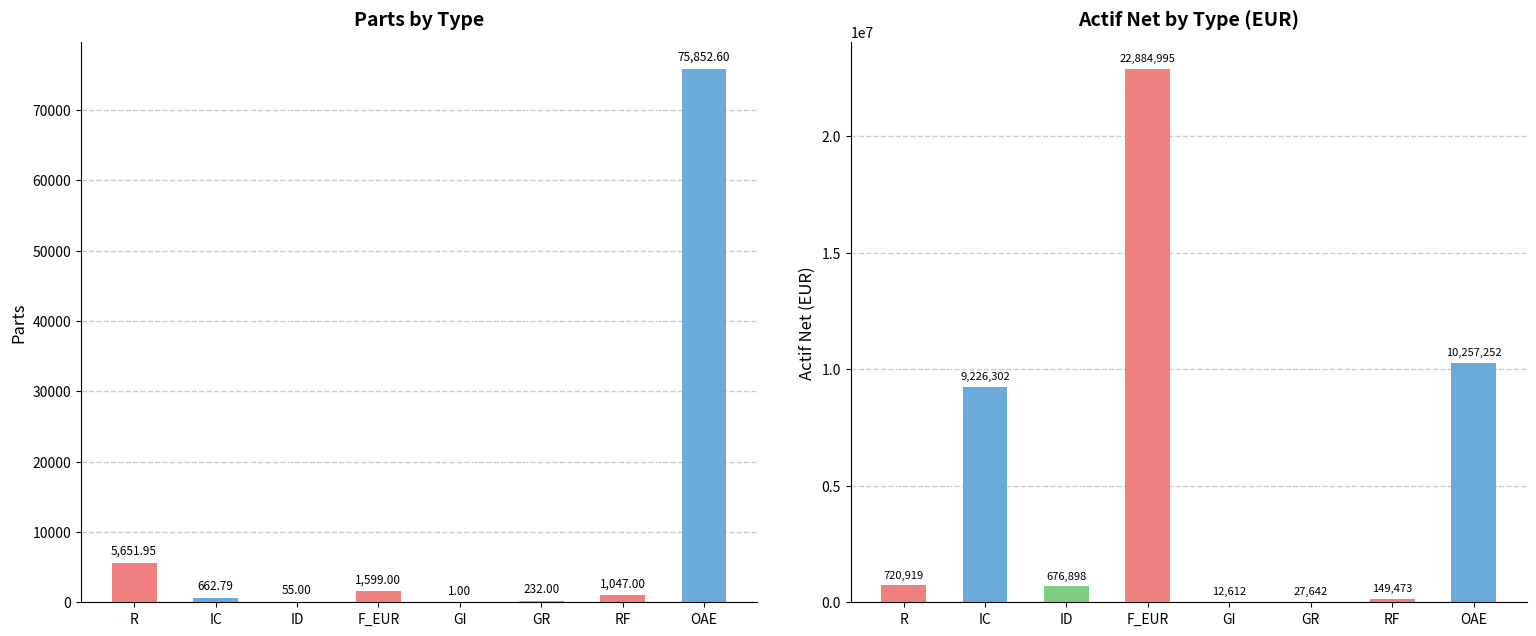

Reading right to left, list all the values displayed in this chart.

Parts: OAE=75852.6	RF=1047.0	GR=232.0	GI=1.0	F_EUR=1599.0	ID=55.0	IC=662.8	R=5651.9
Actif net: OAE=10257252.4	RF=149473.0	GR=27642.5	GI=12611.8	F_EUR=22884994.6	ID=676898.1	IC=9226302.4	R=720919.4